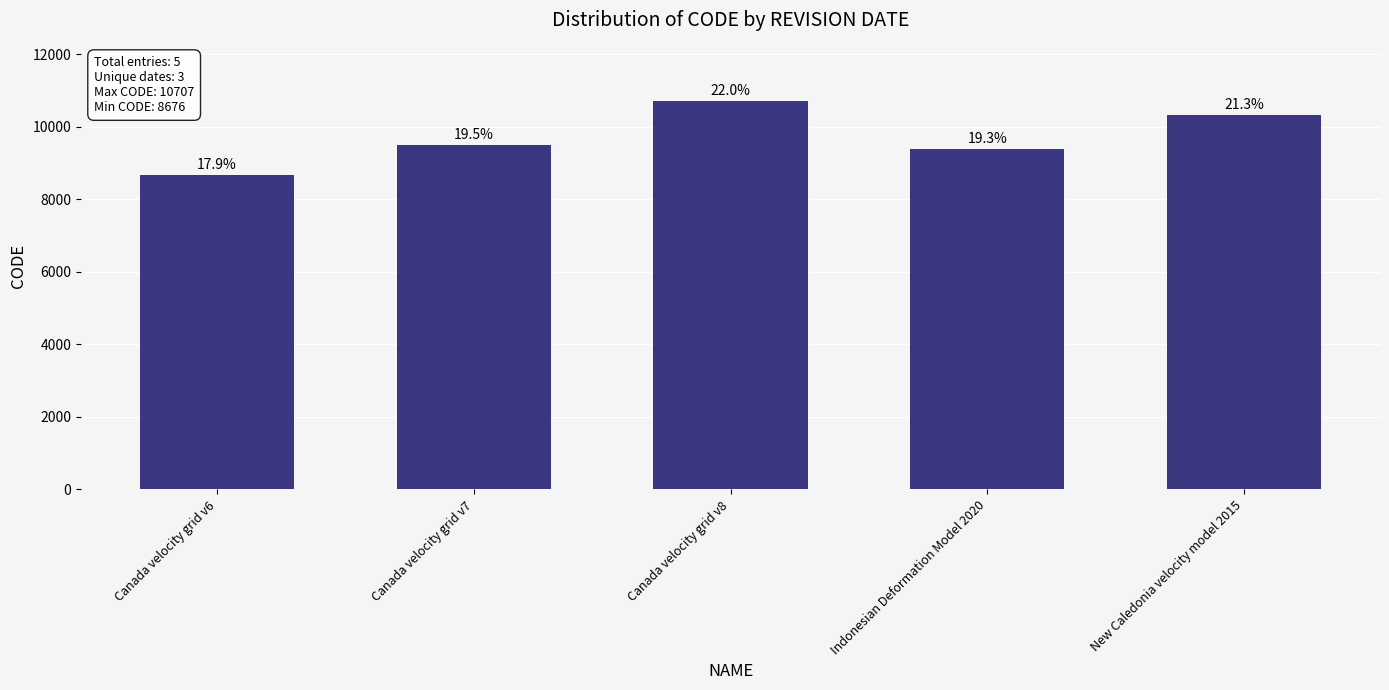

Does the chart contain any negative values?

No